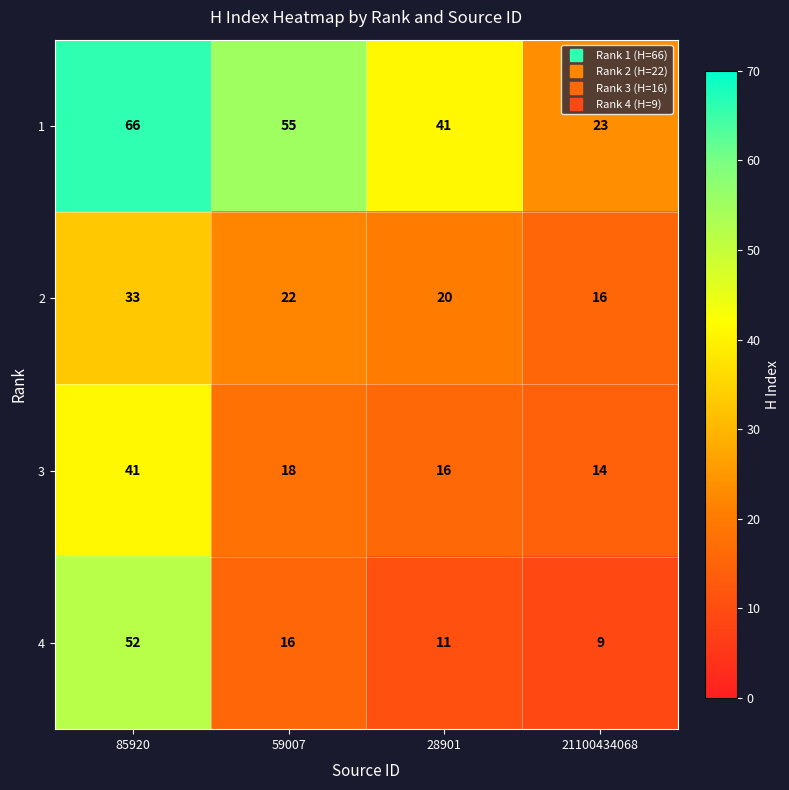

What is the difference between the 3 values at 59007 and 21100434068?

4